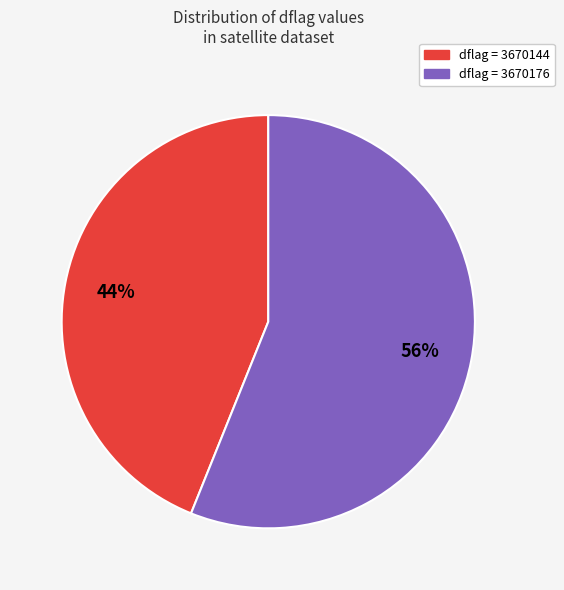

To the nearest percent, what is the average slice percentage?

50%